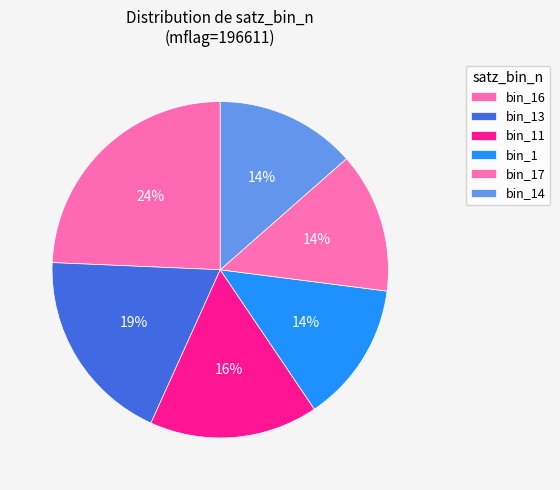

How many segments does this pie chart have?

6